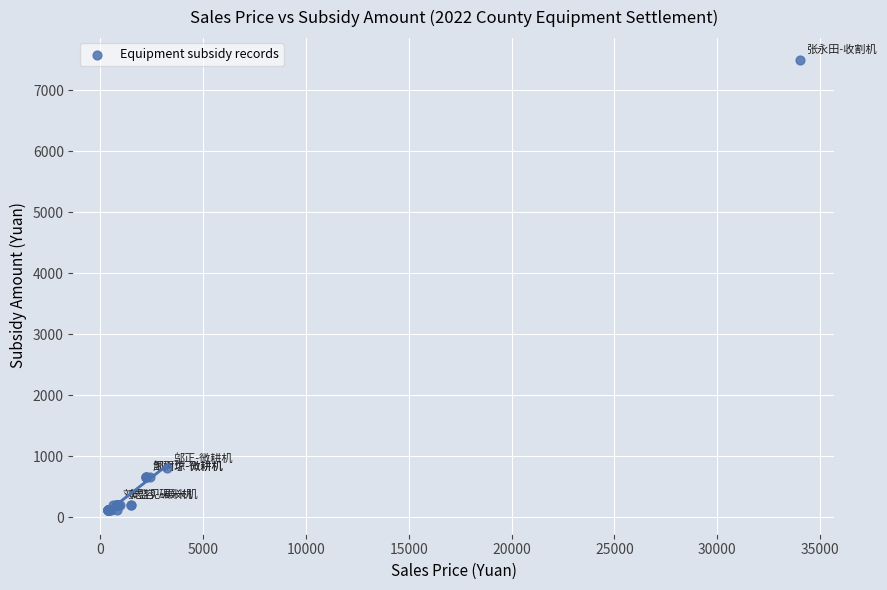

What Y value in the scatter plot is closest to 3811?

800